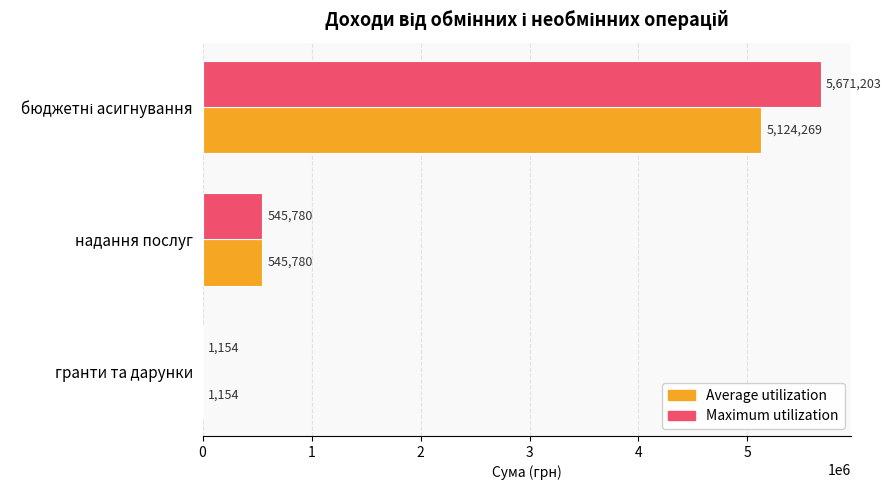

How many data points does each series have?

3